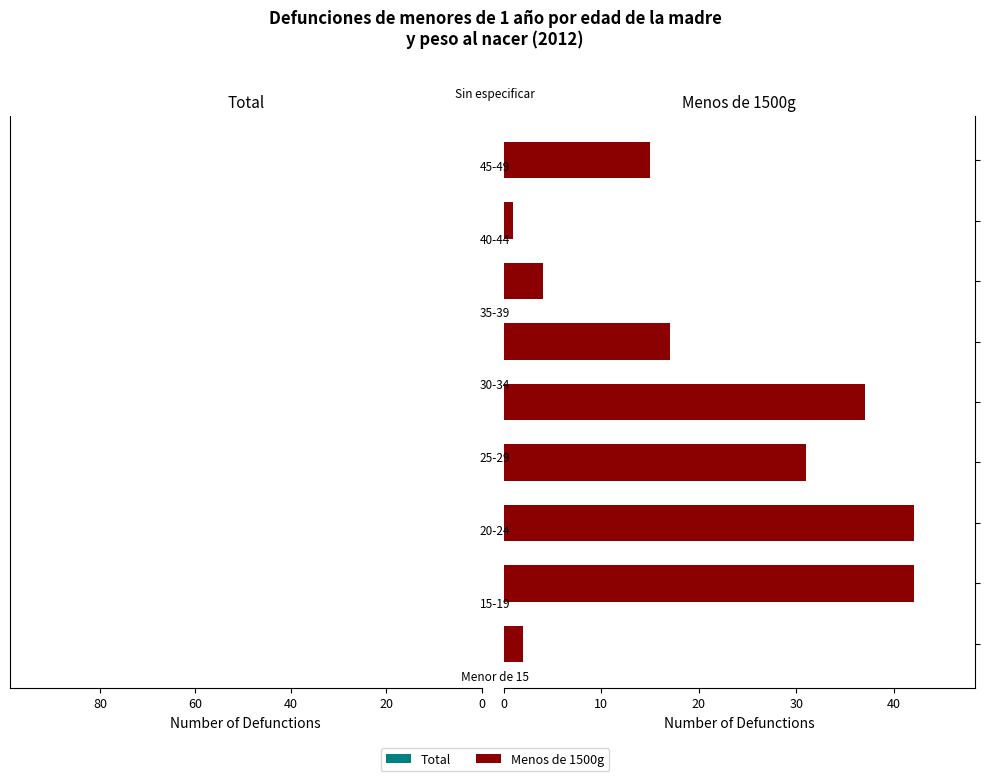

Which series changed the most between 40 and 6?

Total